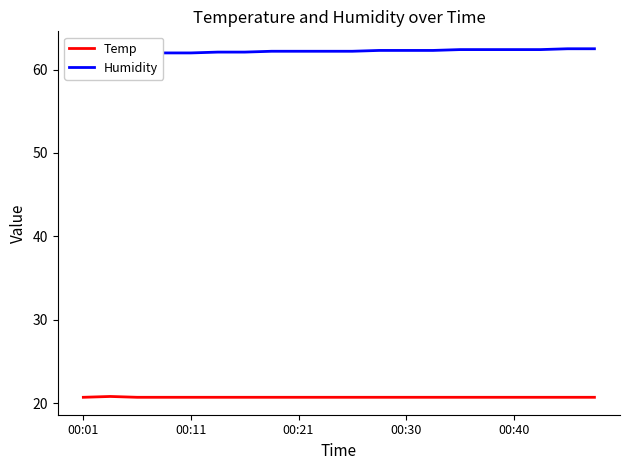

What is the sum of all Humidity values?

1244.4